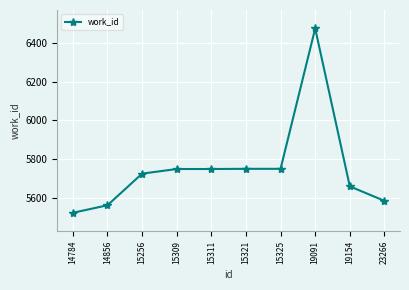

The value at 15325 is 7974. True or false?

False